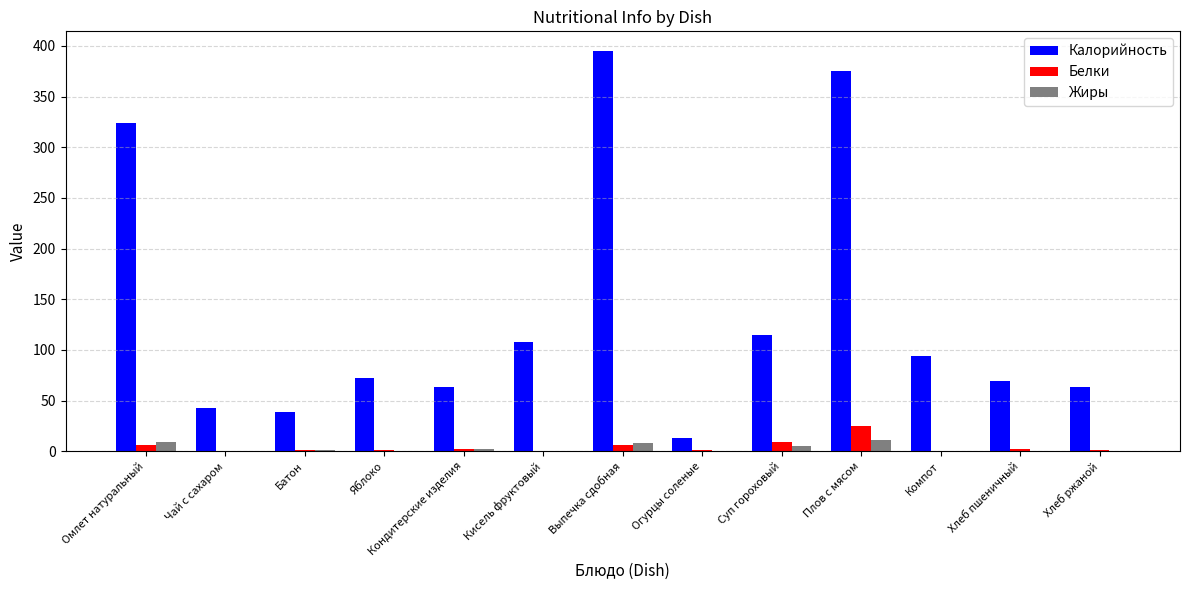

Which series has the largest range (max minus min)?

Калорийность